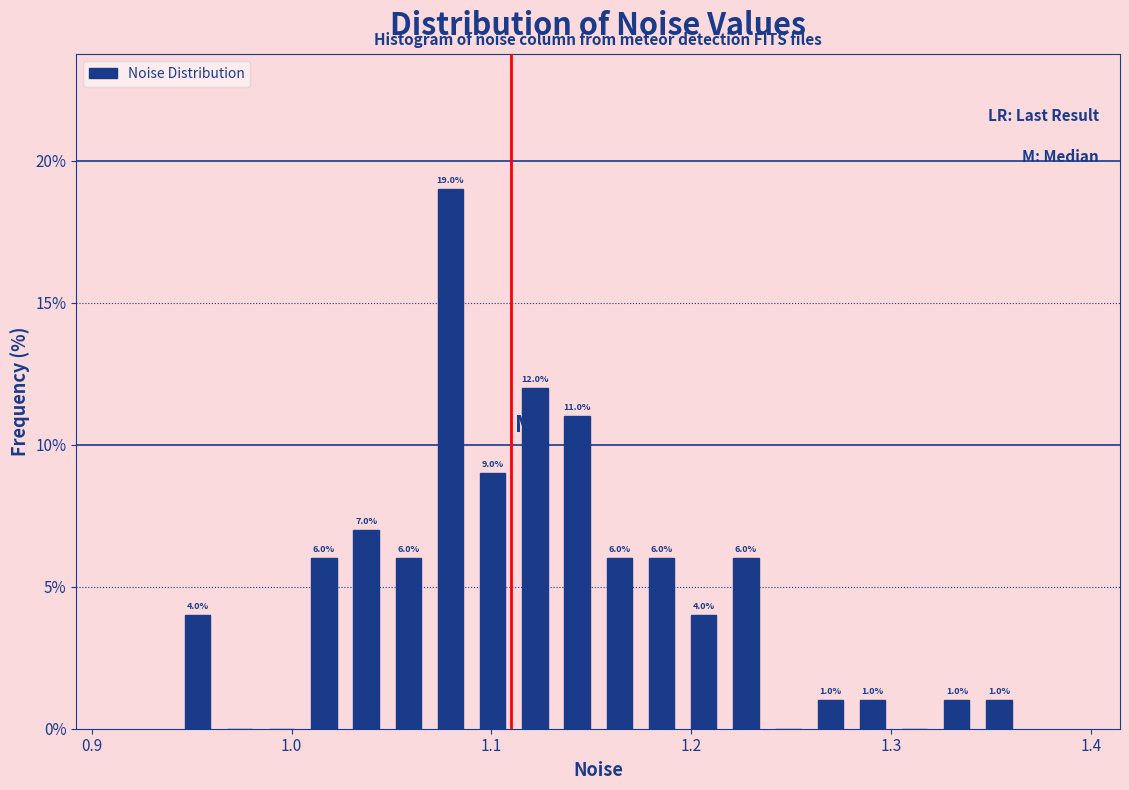

Around what value on the x-axis is the tallest bar? Give the approximate position of its centre, as read against the axis.

1.08